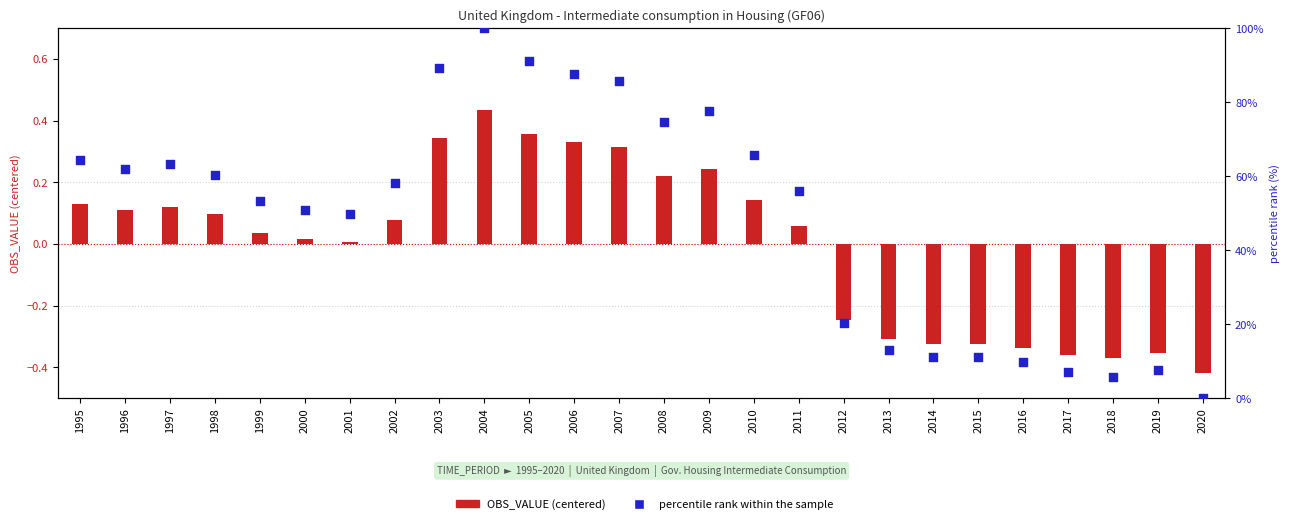

Which series contains the lowest Y value?

OBS_VALUE (centered)